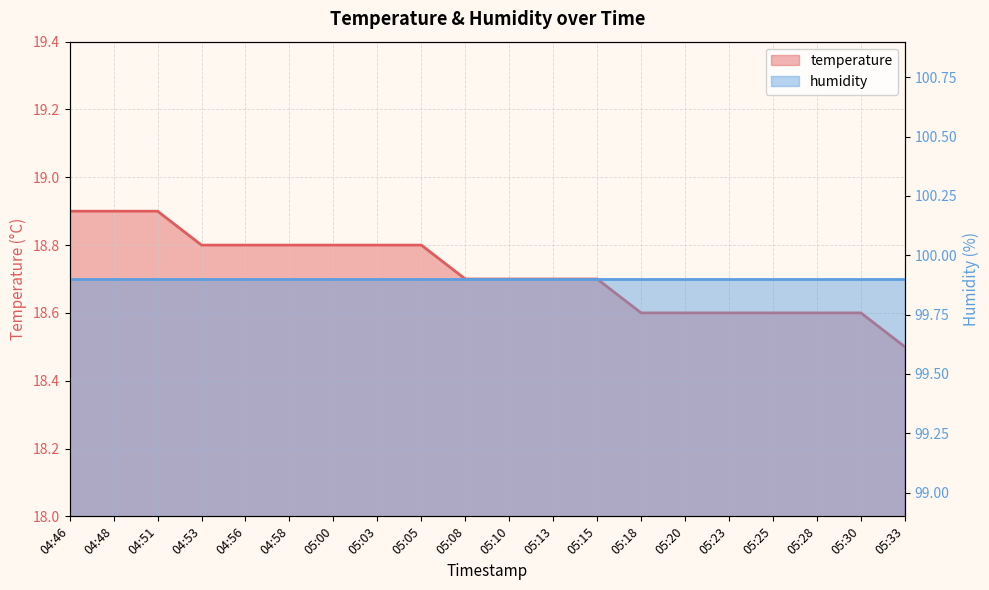

Reading left to right, what are all the values shown in this chart?

04:46=18.9	04:48=18.9	04:51=18.9	04:53=18.8	04:56=18.8	04:58=18.8	05:00=18.8	05:03=18.8	05:05=18.8	05:08=18.7	05:10=18.7	05:13=18.7	05:15=18.7	05:18=18.6	05:20=18.6	05:23=18.6	05:25=18.6	05:28=18.6	05:30=18.6	05:33=18.5